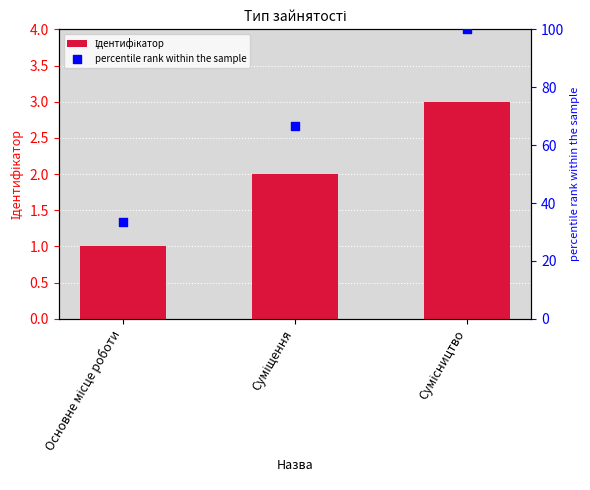

At how many categories does at least one series exceed 12?

3